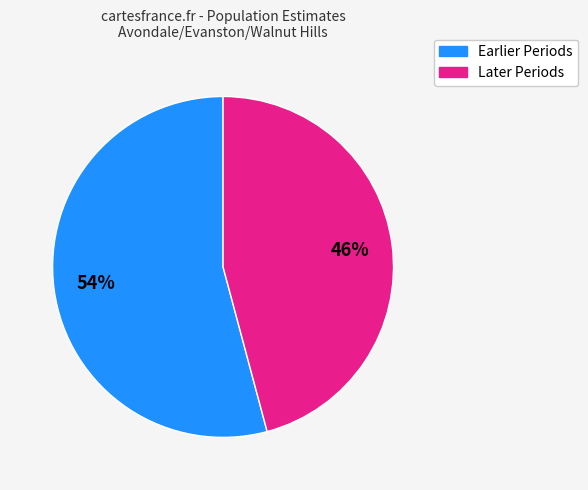

Is there any slice that represents more than half of the pie?

Yes